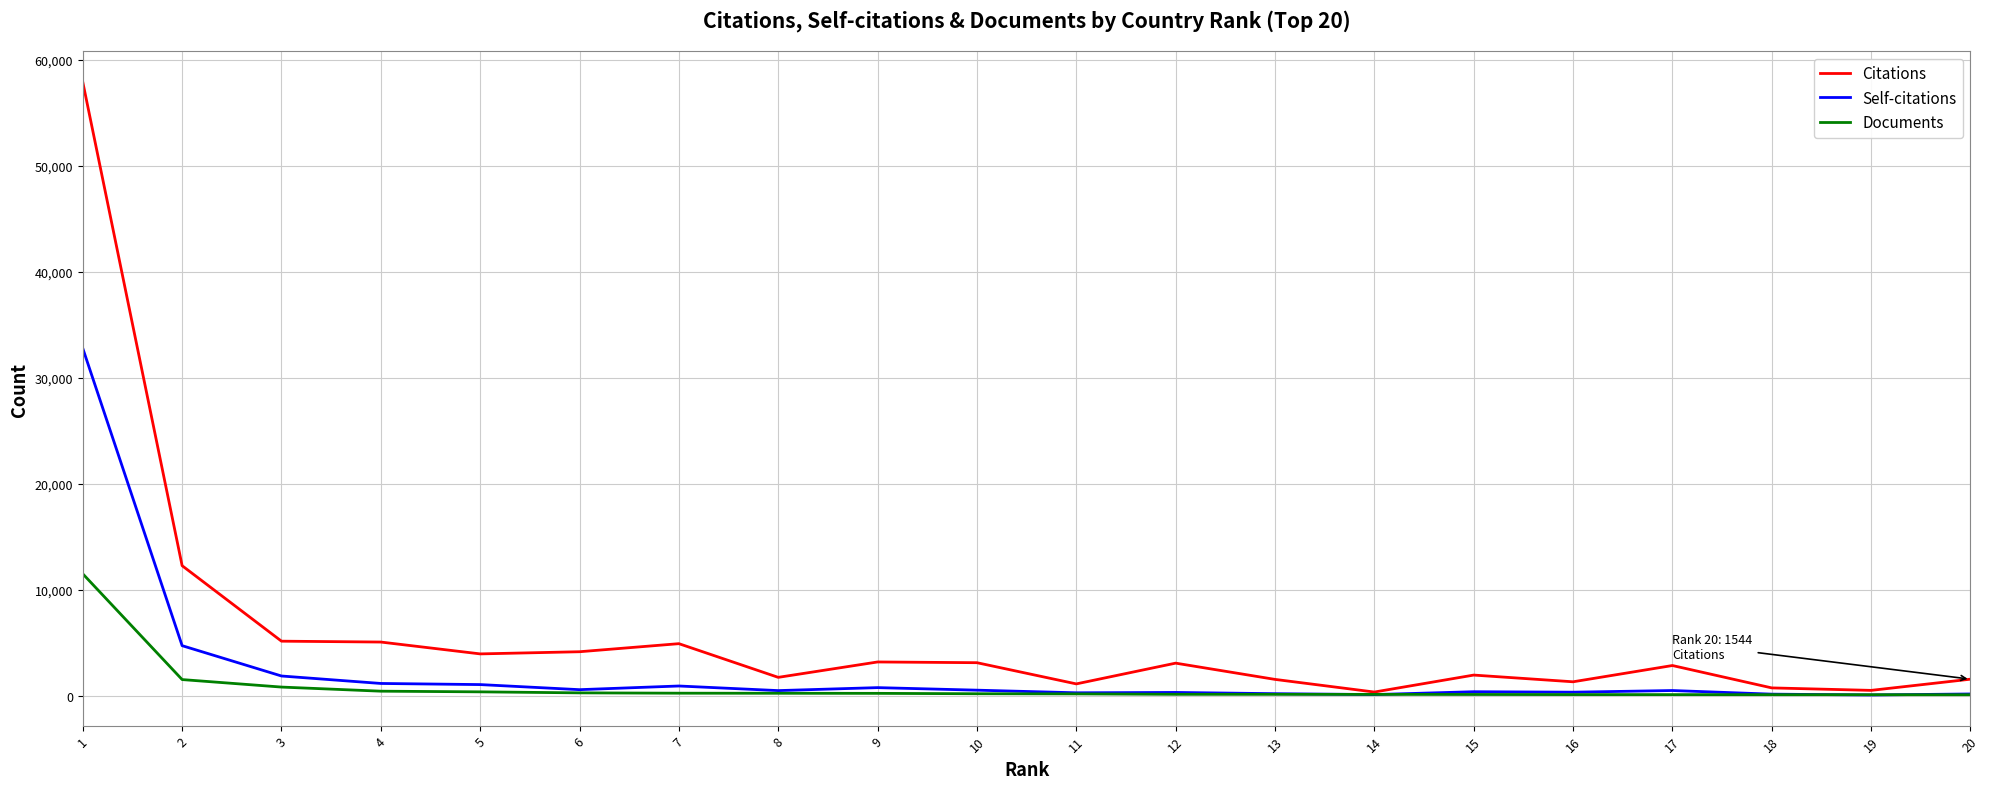

What is the sum of all Documents values?

16621